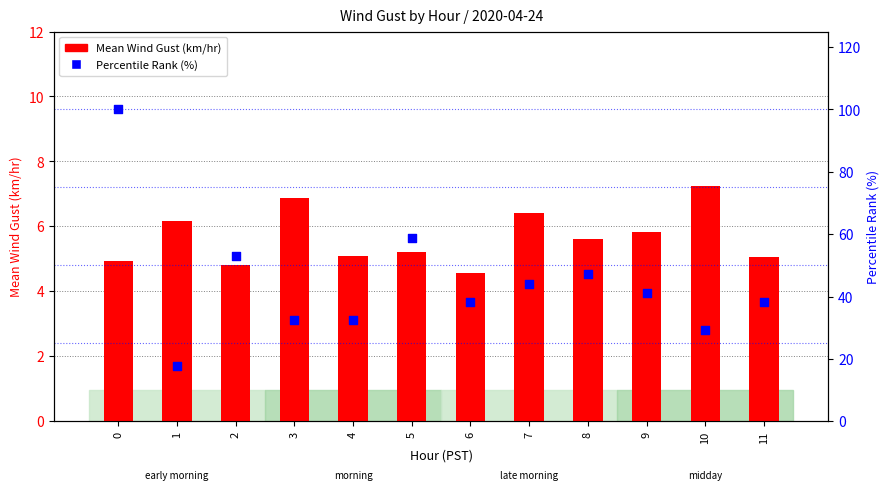

Is the value of Mean Wind Gust (km/hr) at 8 greater than the value of Percentile Rank (%) at 2?

No